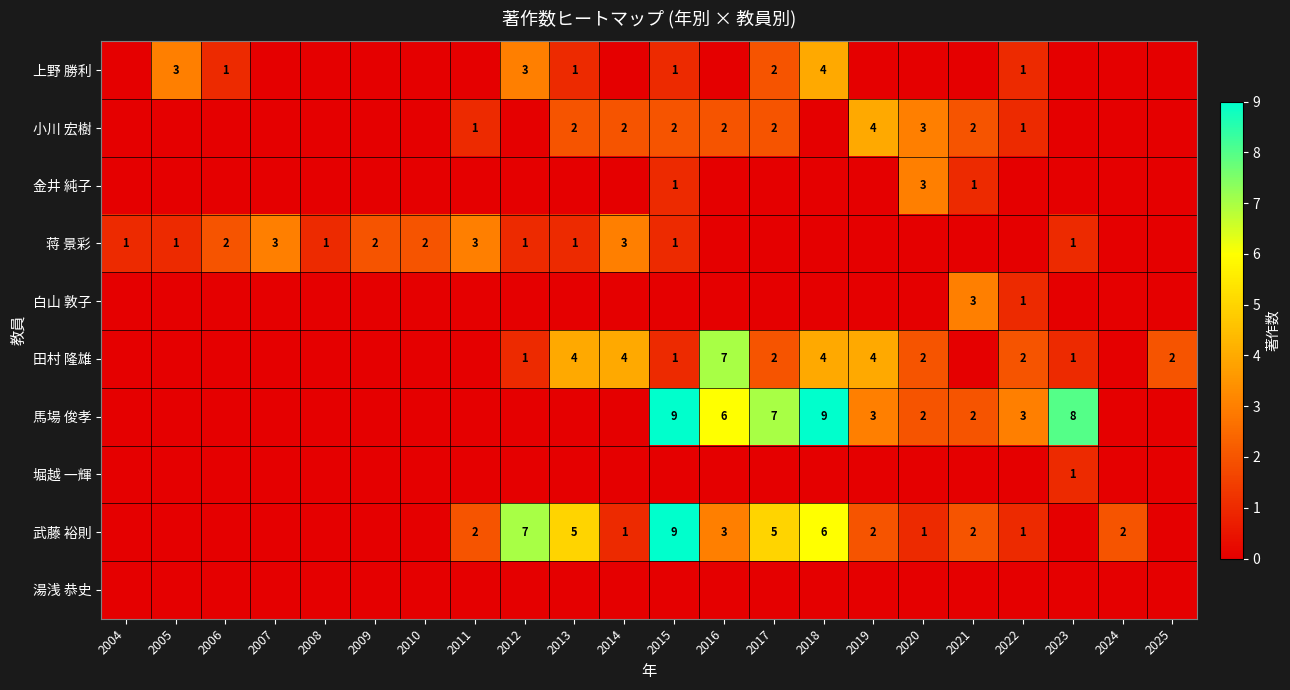

The 金井 純子 series shows 1 at 2021. True or false?

True